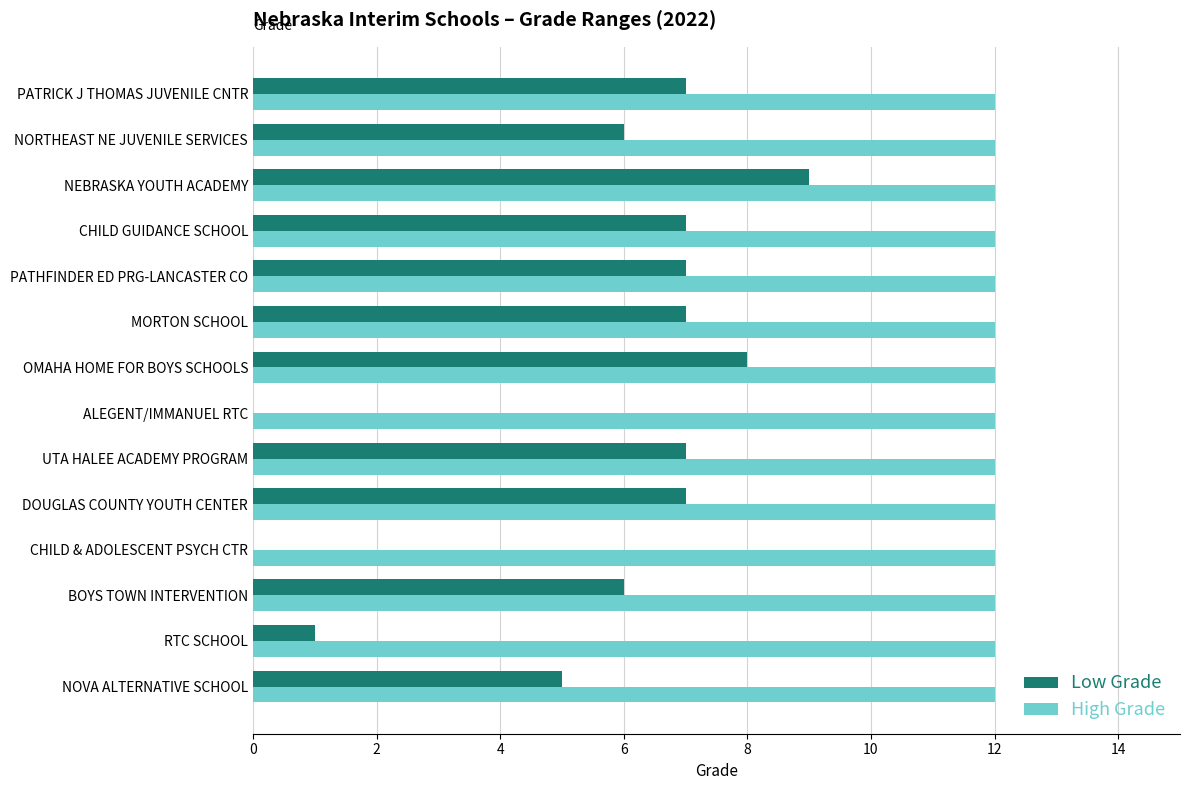

Count the number of data series in this chart.

2